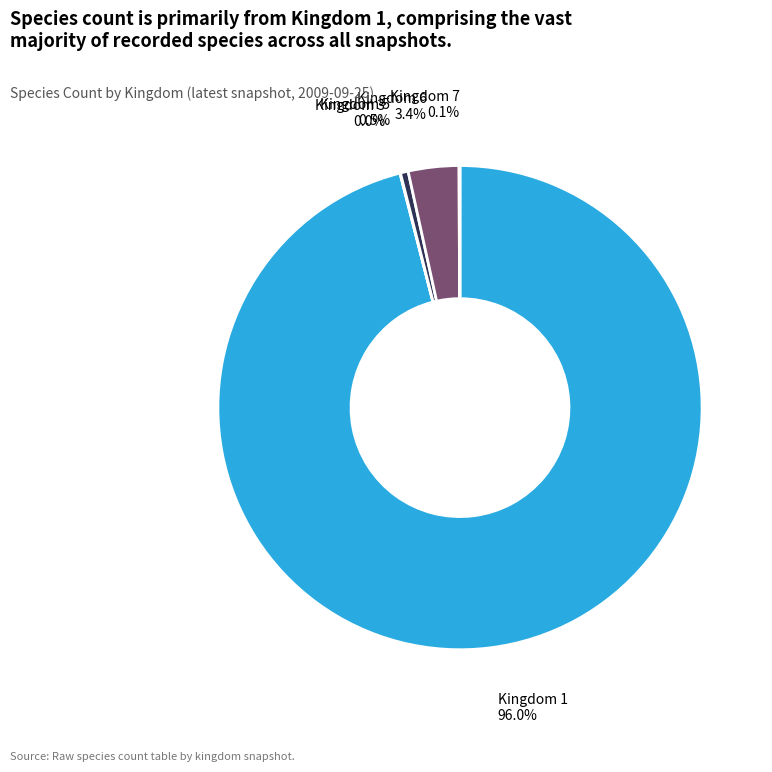

To the nearest percent, what is the average slice percentage?

20%